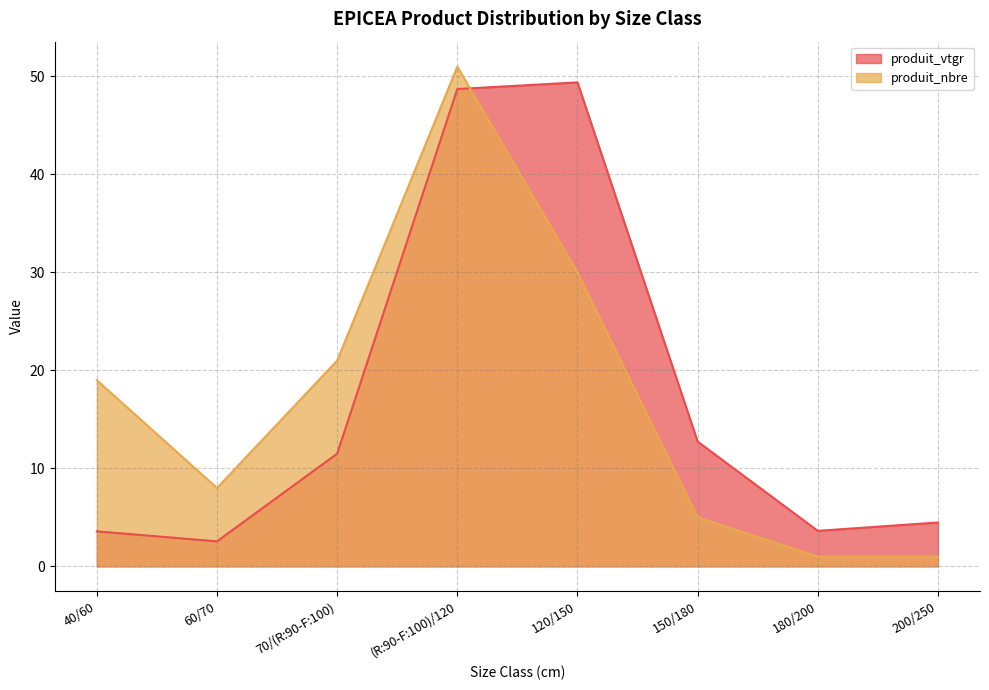

Which series has the largest total across all categories?

produit_vtgr